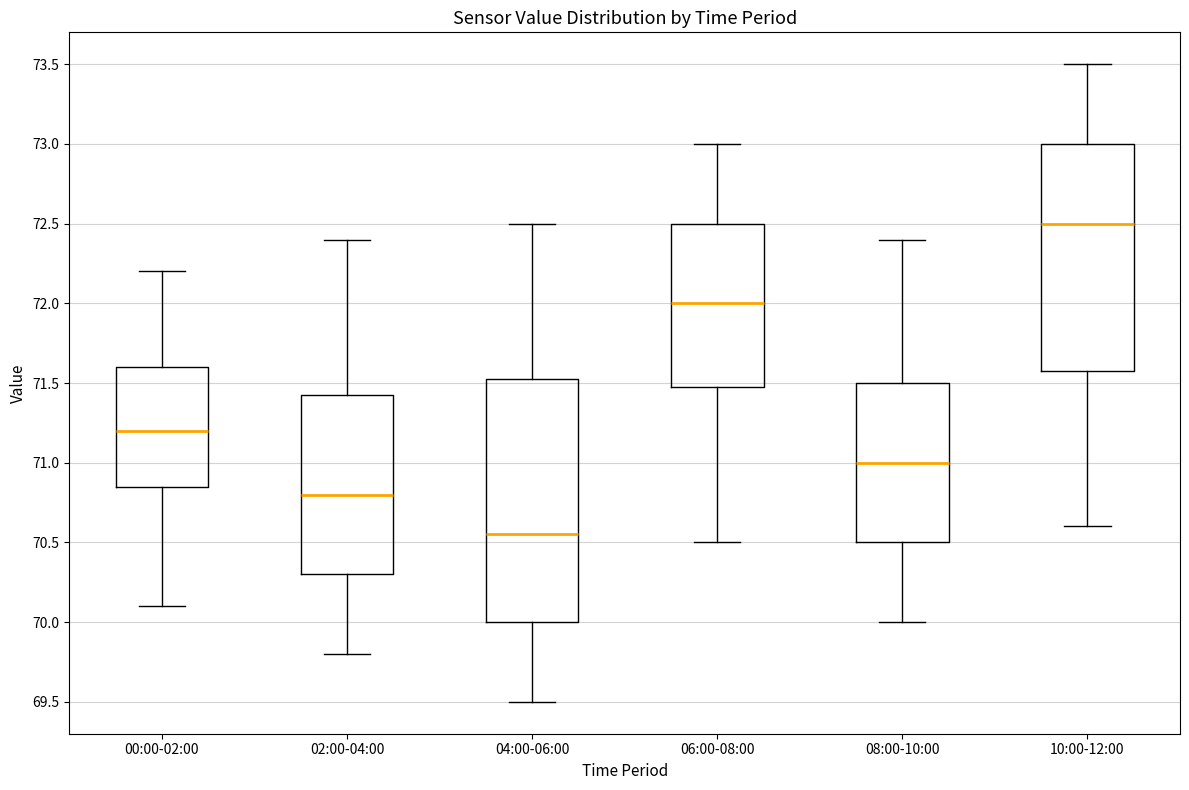

Reading left to right, transcribe this box plot: for each box, give where its median line is, the range the box spans, and where its two whiskers end, as read against the y-axis. The values are not printed on the chart, so give them approximately, as read against the axis.

00:00-02:00: median 71.20, box 70.85 to 71.60, whiskers 70.10 to 72.20
02:00-04:00: median 70.80, box 70.30 to 71.45, whiskers 69.80 to 72.40
04:00-06:00: median 70.55, box 70.00 to 71.55, whiskers 69.50 to 72.50
06:00-08:00: median 72.00, box 71.50 to 72.50, whiskers 70.50 to 73.00
08:00-10:00: median 71.00, box 70.50 to 71.50, whiskers 70.00 to 72.40
10:00-12:00: median 72.50, box 71.60 to 73.00, whiskers 70.60 to 73.50